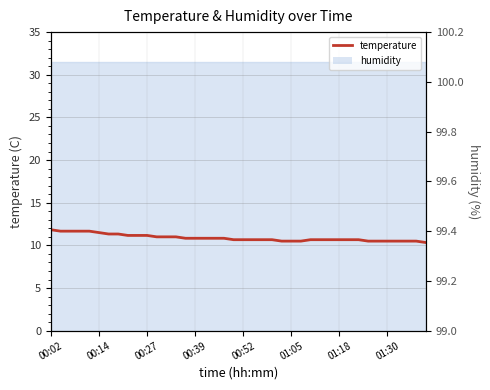

Where is the data nearest to the value 11?

11